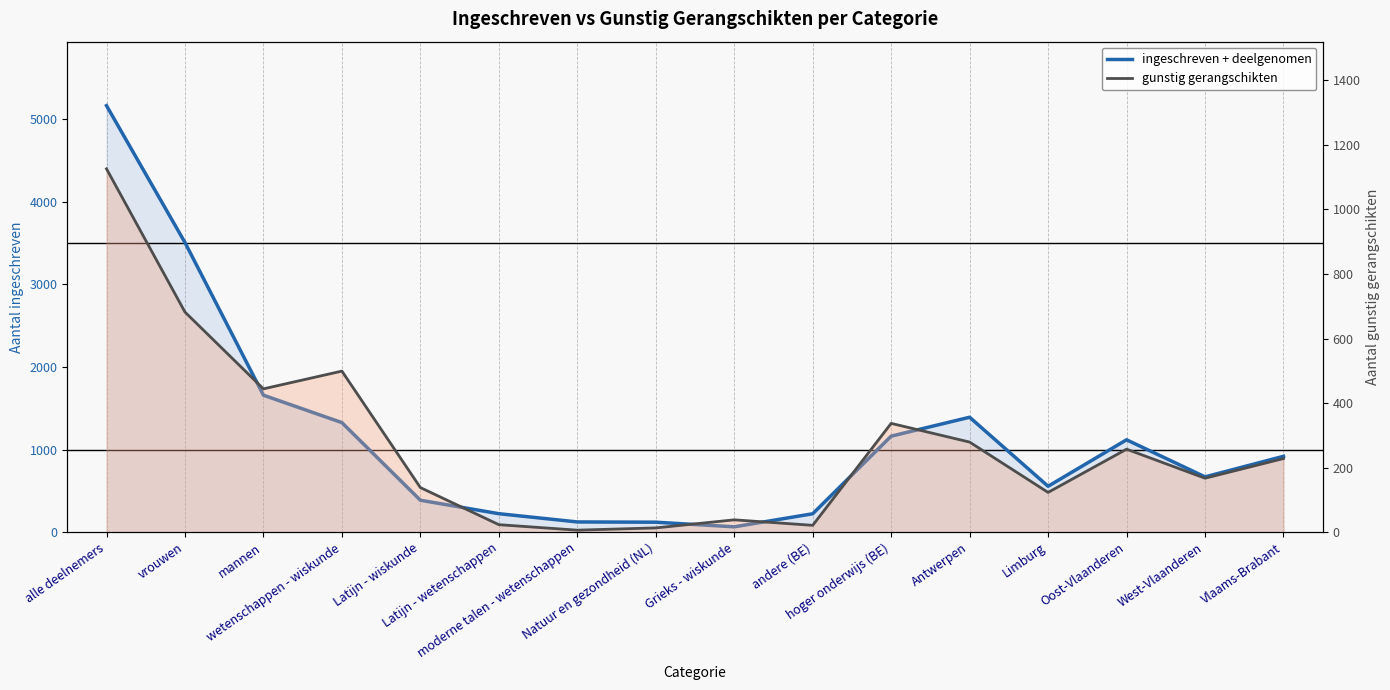

What are all the series names shown in the legend?

ingeschreven + deelgenomen, gunstig gerangschikten